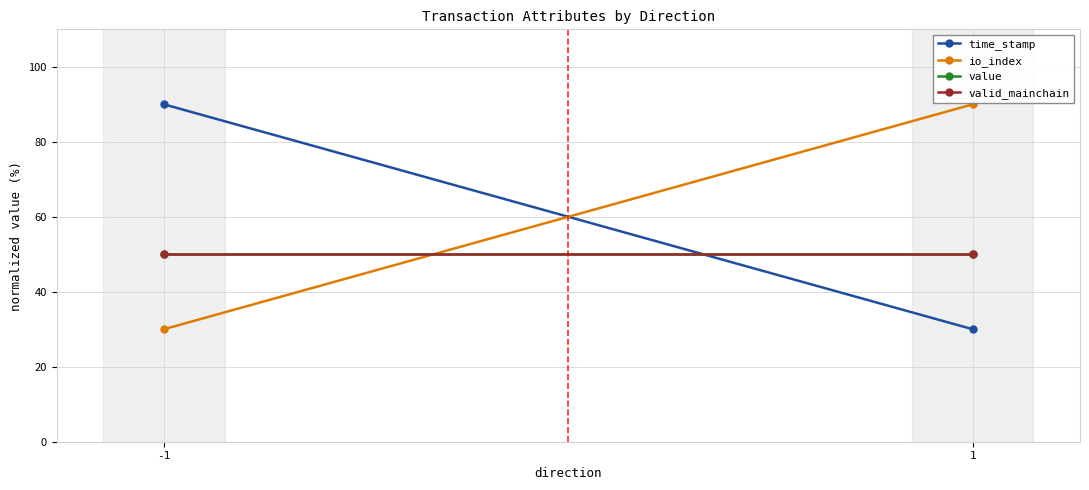

At which label does valid_mainchain reach its peak?

-1